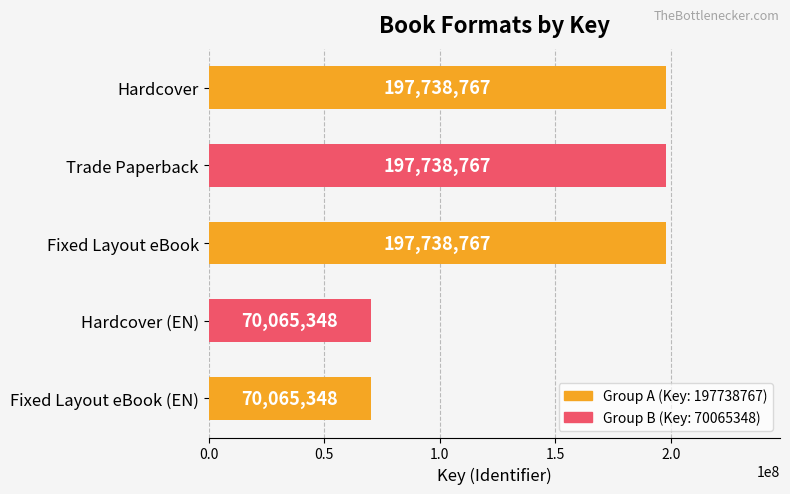

Reading top to bottom, extract all data points from this chart.

Hardcover=197738767	Trade Paperback=197738767	Fixed Layout eBook=197738767	Hardcover (EN)=70065348	Fixed Layout eBook (EN)=70065348